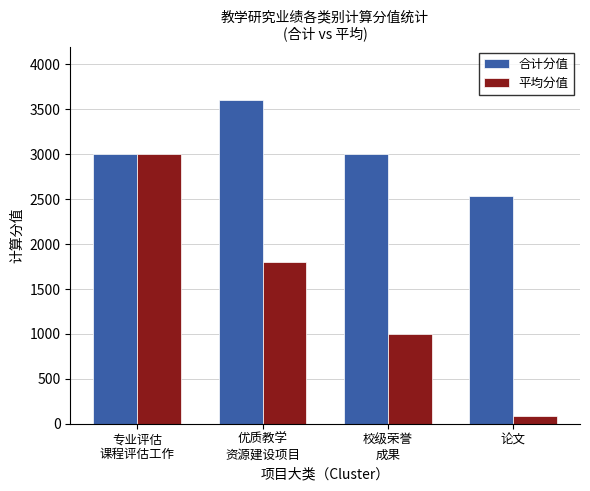

Reading left to right, list all the values displayed in this chart.

合计分值: 3000.0	3600.0	3000.0	2540.0
平均分值: 3000.0	1800.0	1000.0	84.7